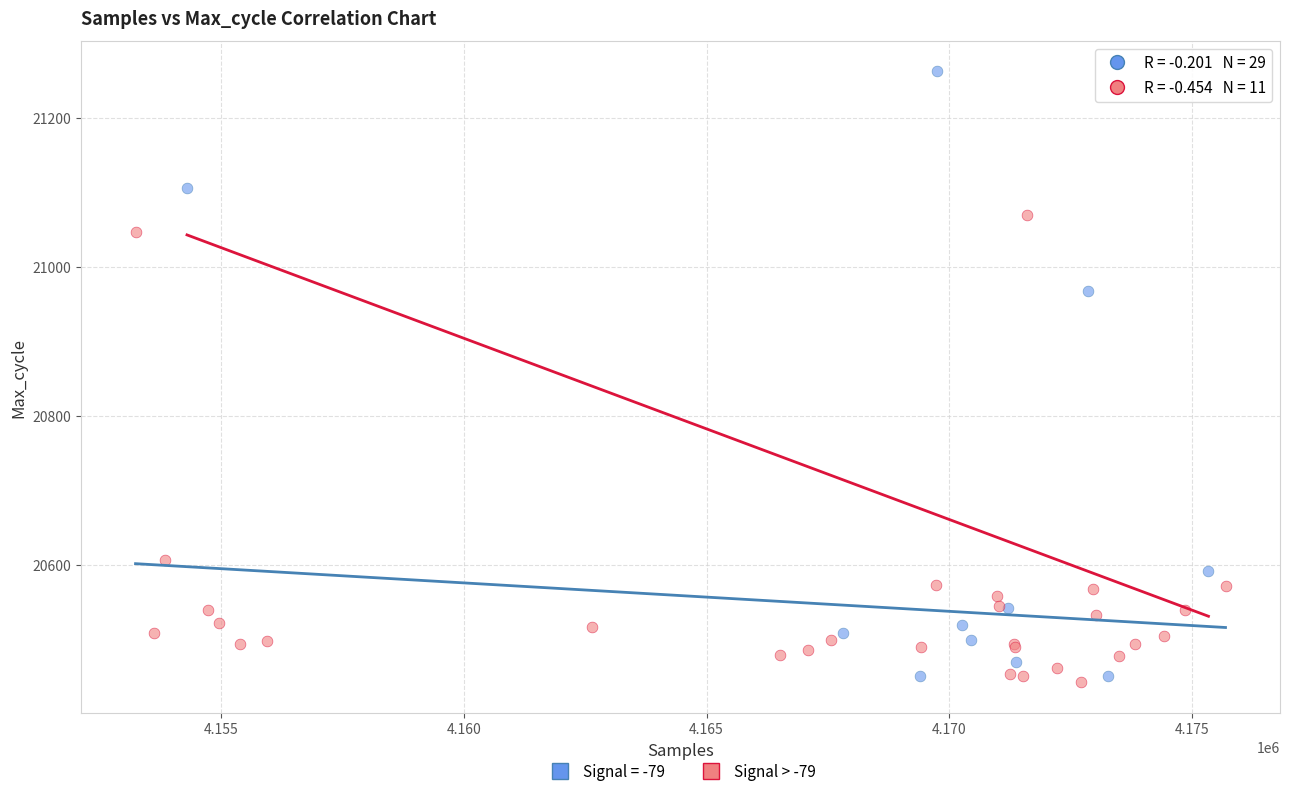

Which series reaches the maximum Y coordinate?

Signal = -79